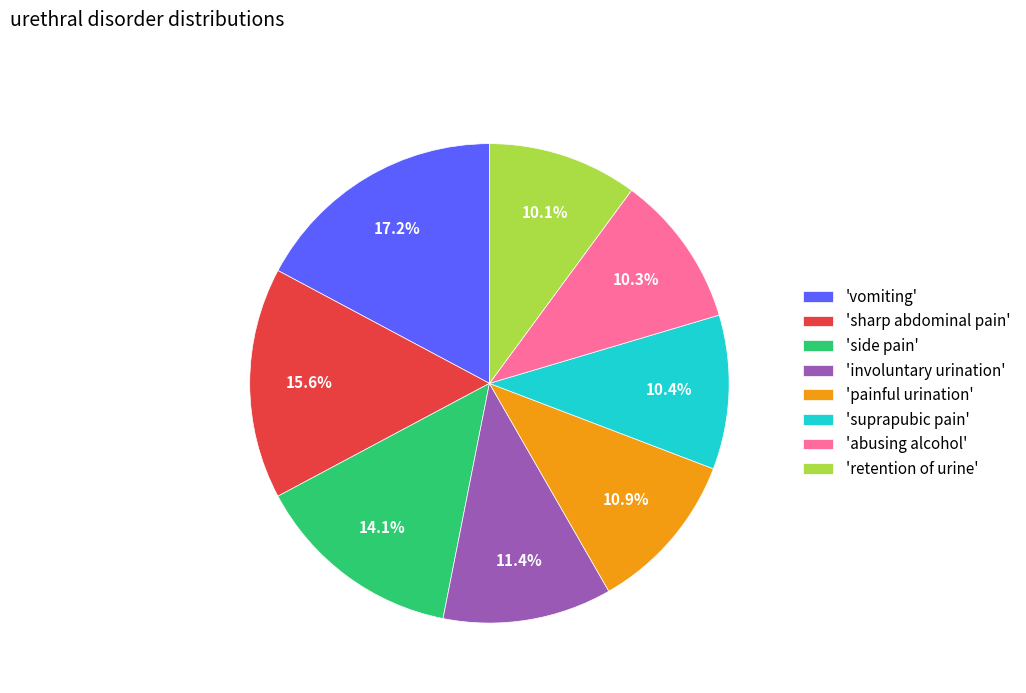

What is the largest slice in the pie chart?

'vomiting'